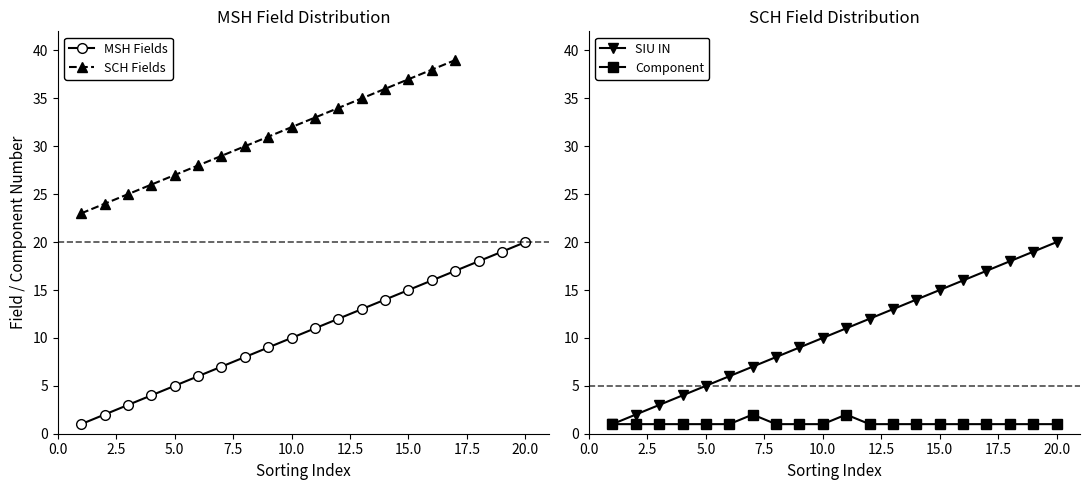

Count the number of categories in the chart.

20